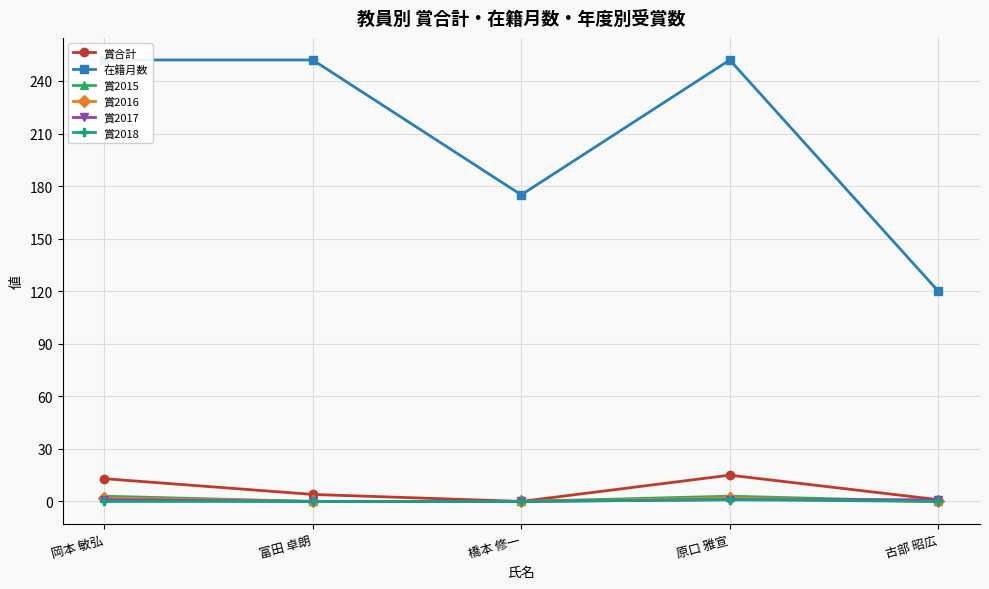

Which category has the lowest value across all series?

橋本 修一